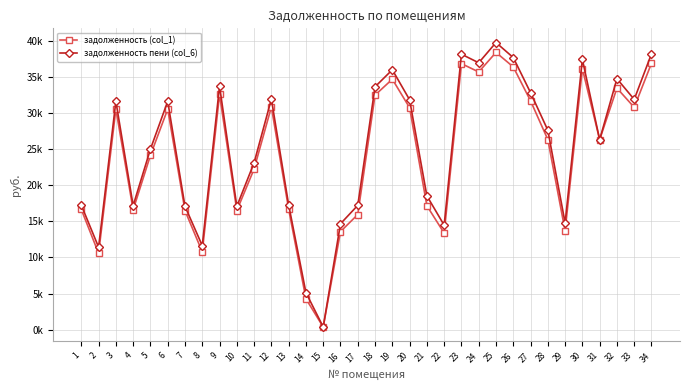

What is the sum of the задолженность пени (col_6) values at 5 and 3?

56568.5